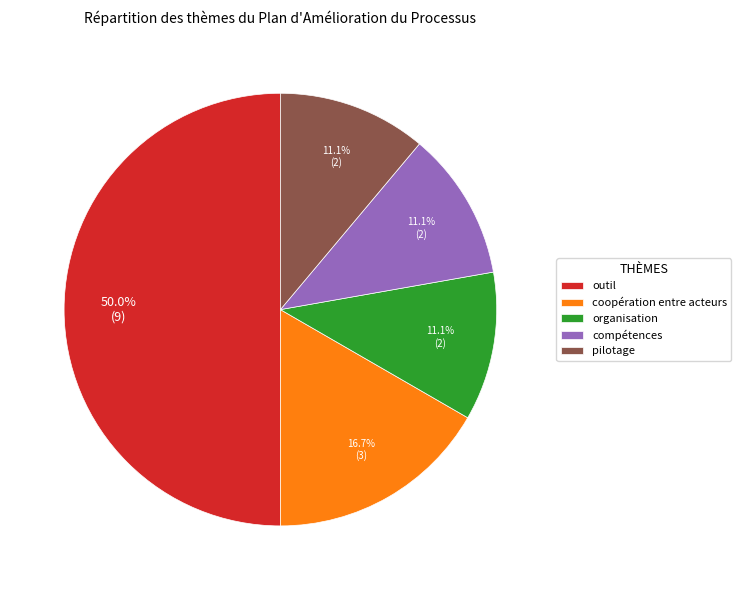

True or false: pilotage accounts for 11% of the total.

True